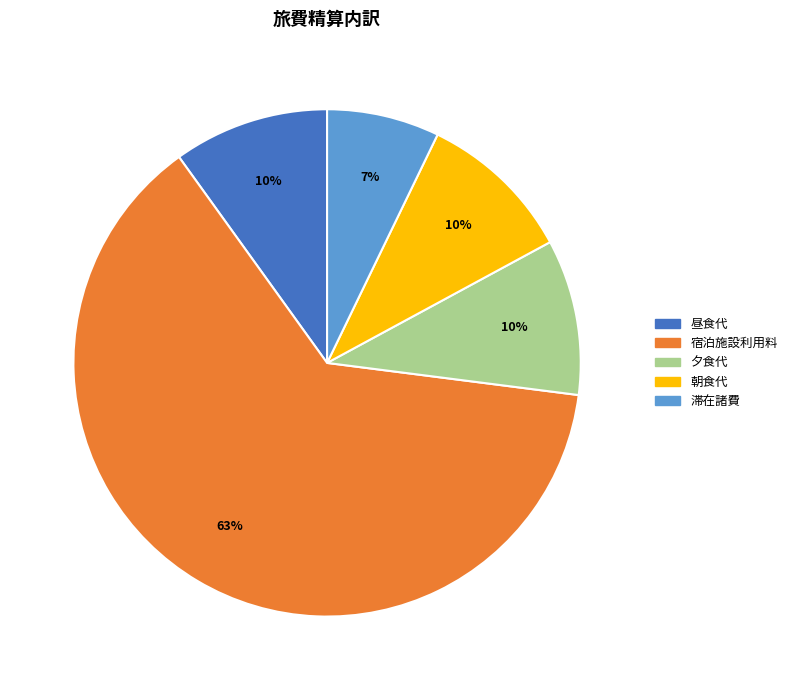

Which has a higher value, 朝食代 or 滞在諸費?

朝食代